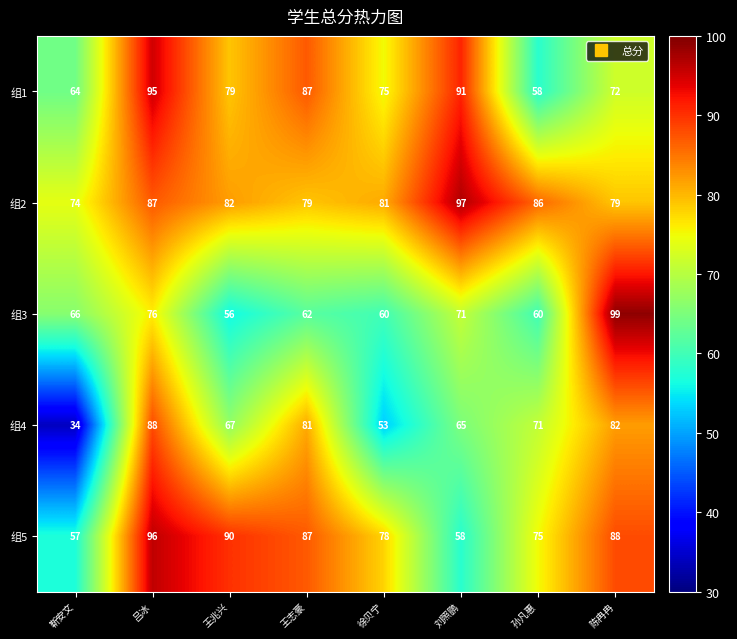

Read the 组1 value at 王志豪, to the nearest 10.

90